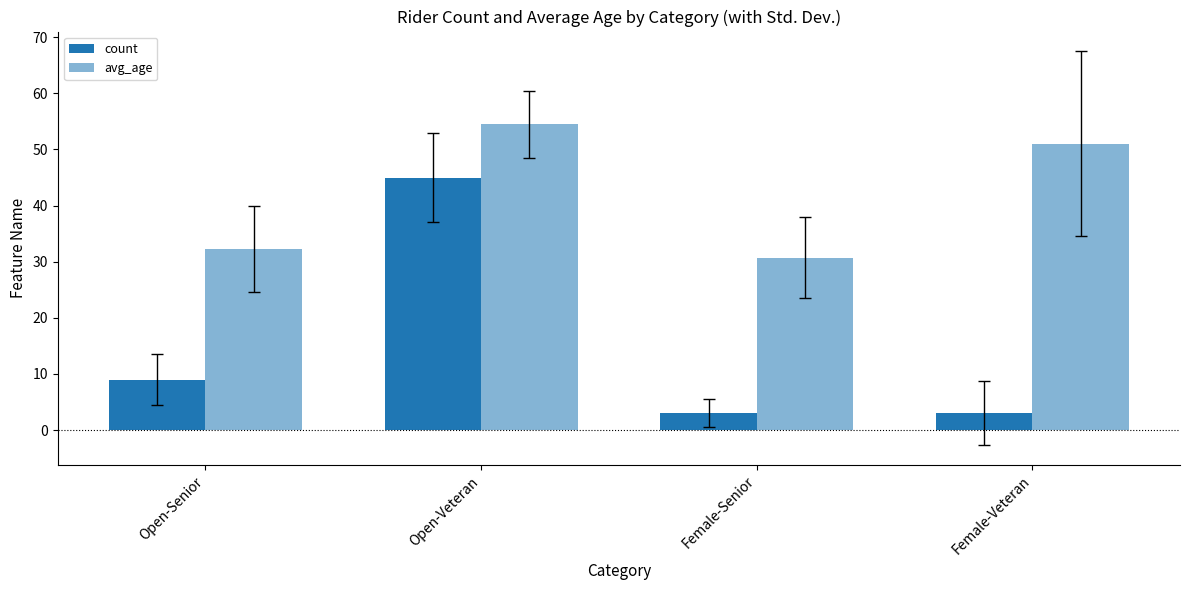

How many distinct data groups are displayed?

2